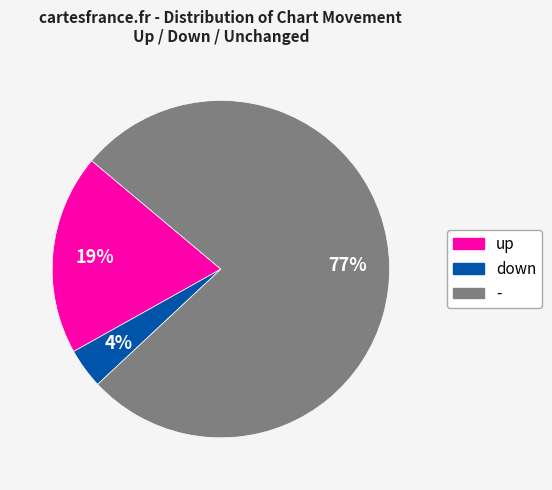

Is it true that - is 70% of the pie?

False